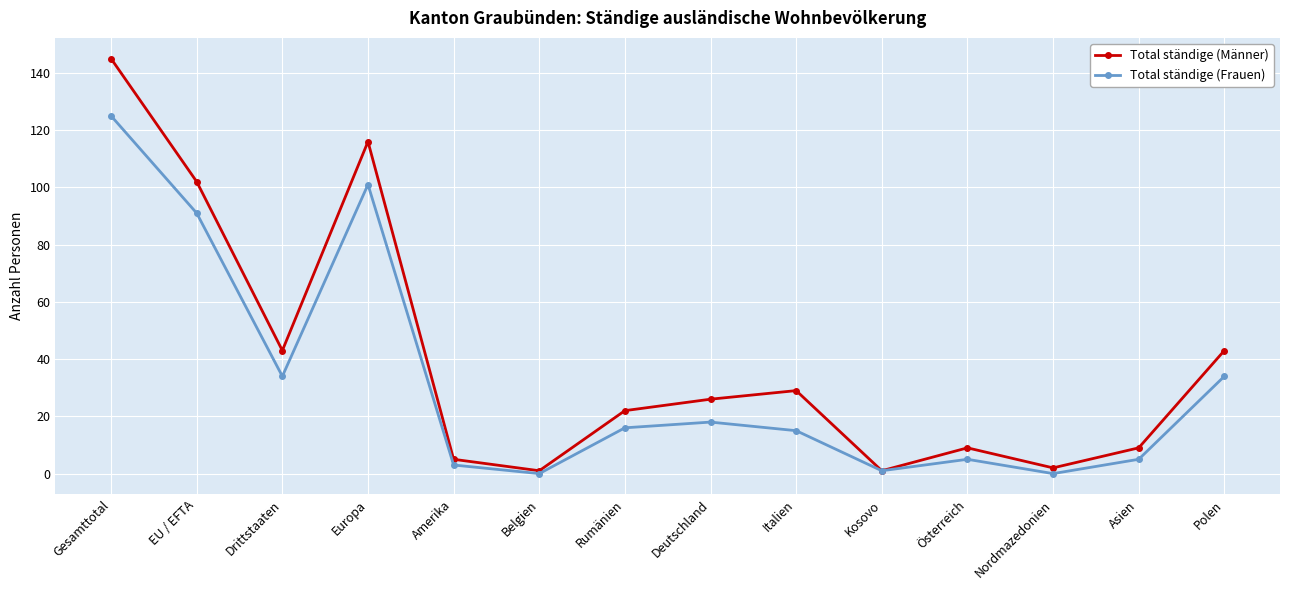

Between Europa and Belgien, which series saw the biggest shift?

Total ständige (Männer)